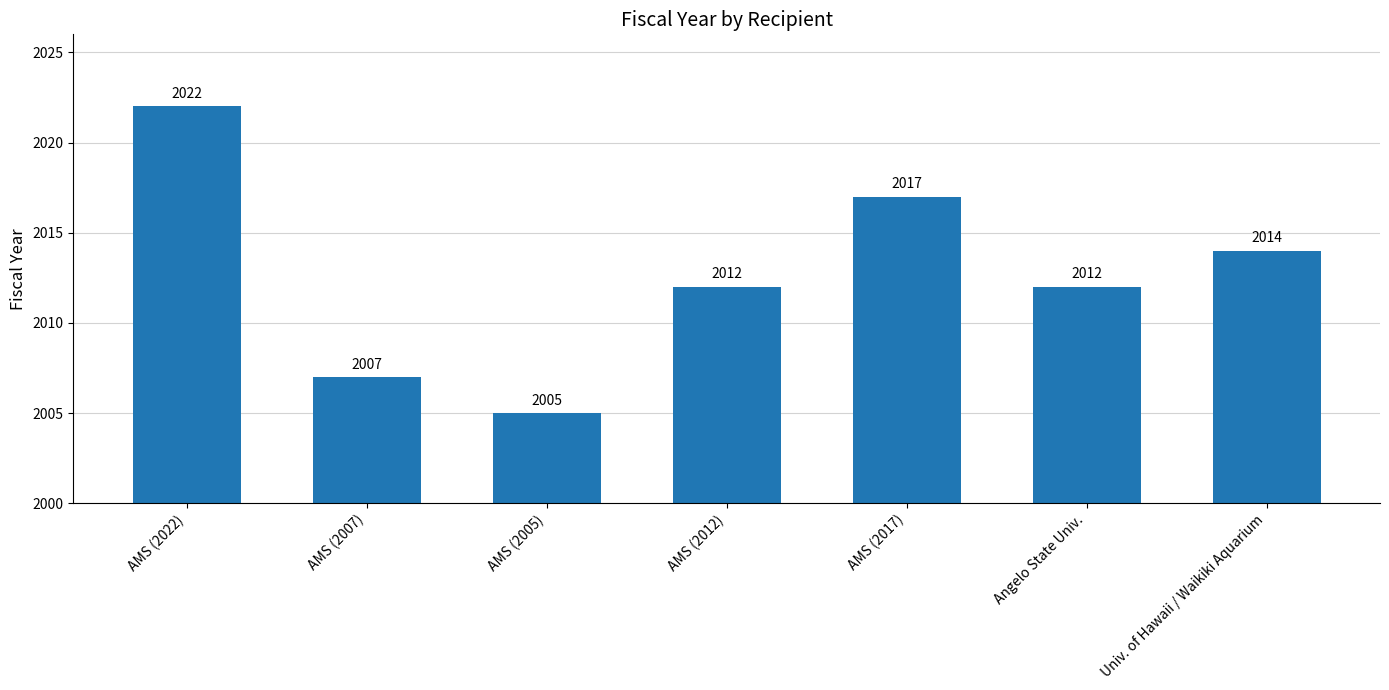

Reading left to right, what are all the values shown in this chart?

2022	2007	2005	2012	2017	2012	2014